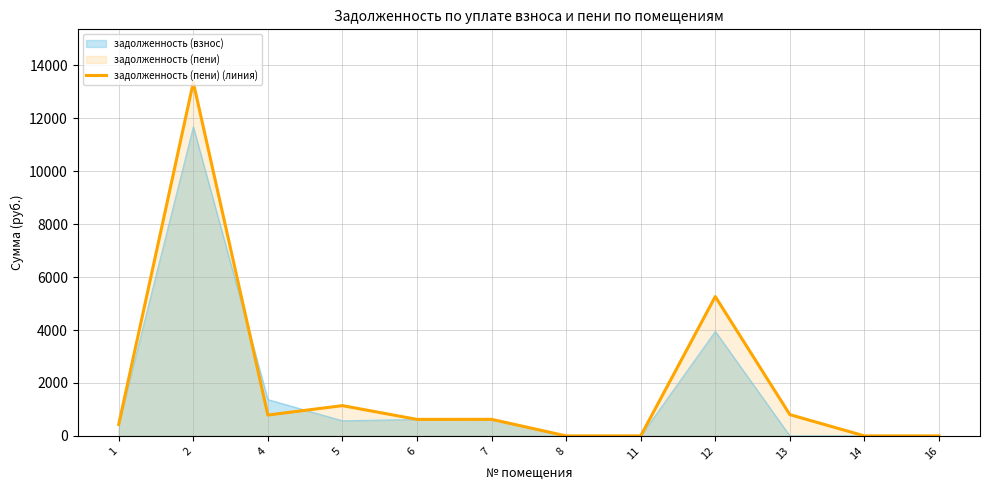

List the labels in order of value, smallest first.

8, 11, 14, 16, 1, 6, 7, 4, 13, 5, 12, 2